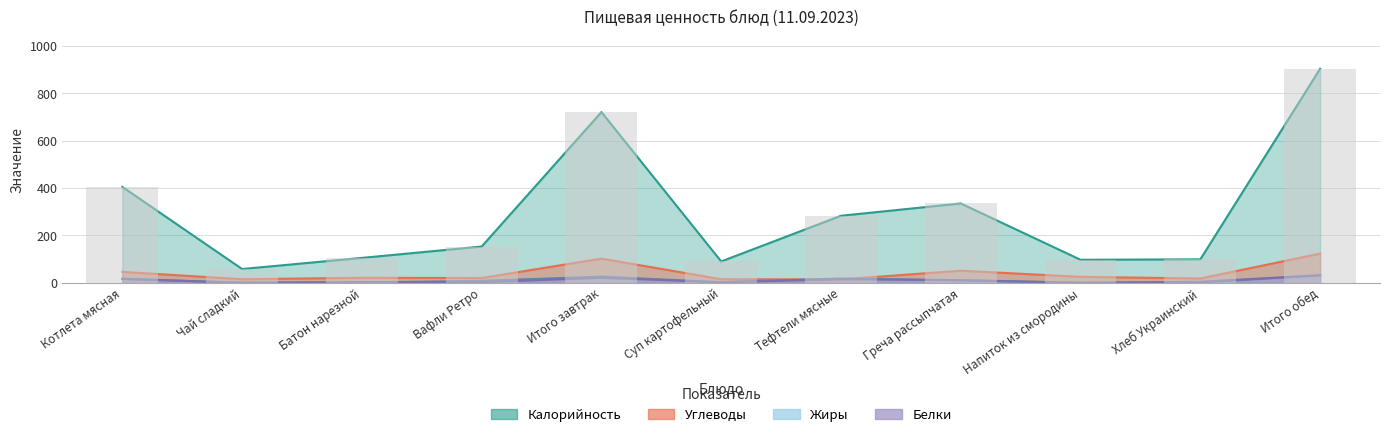

The value of Углеводы at Напиток из смородины is 25. True or false?

True